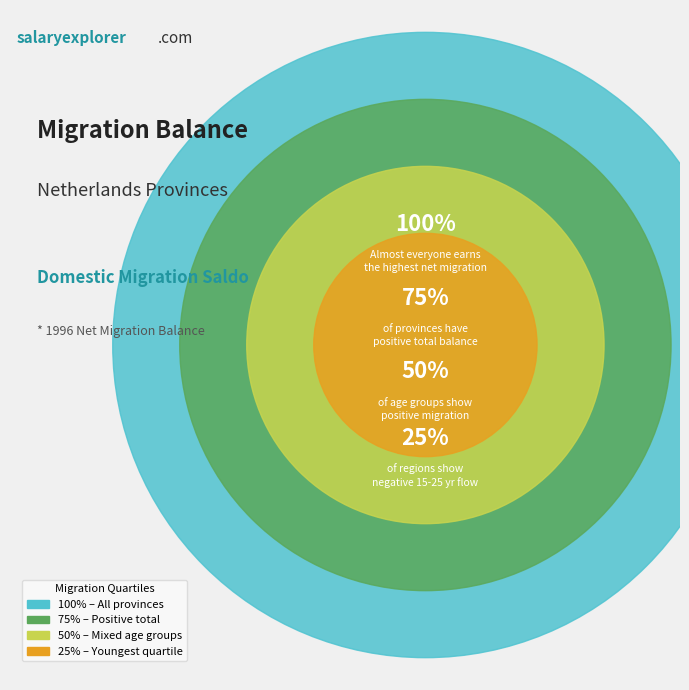

The Drenthe 0-15 slice represents 1% of the pie. True or false?

False